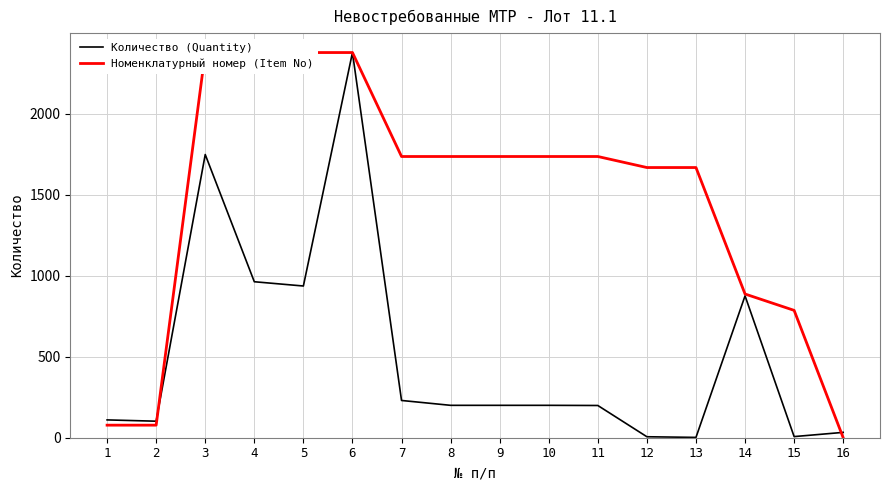

True or false: Количество (Quantity) has a value of 88.5 at 11.

False